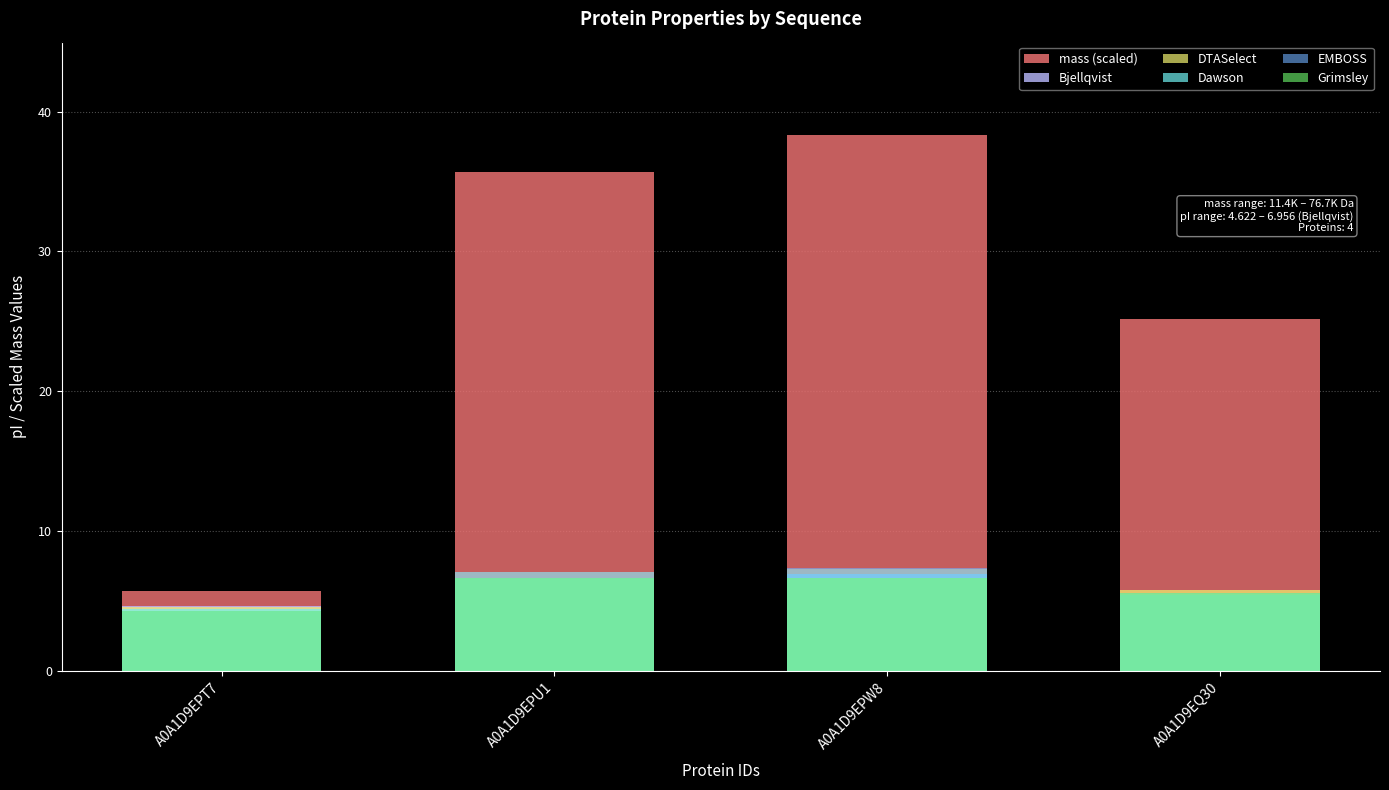

Is the value of EMBOSS at A0A1D9EPU1 greater than the value of mass (scaled) at A0A1D9EPT7?

Yes